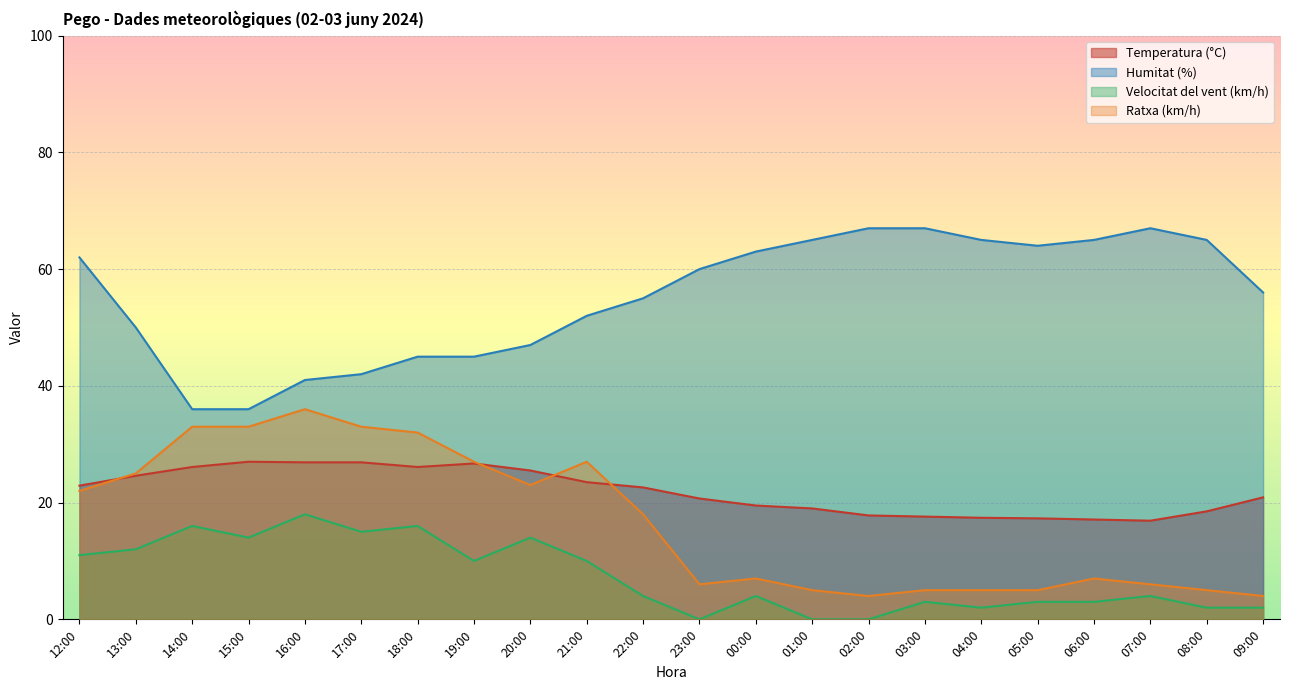

Count the number of categories in the chart.

22